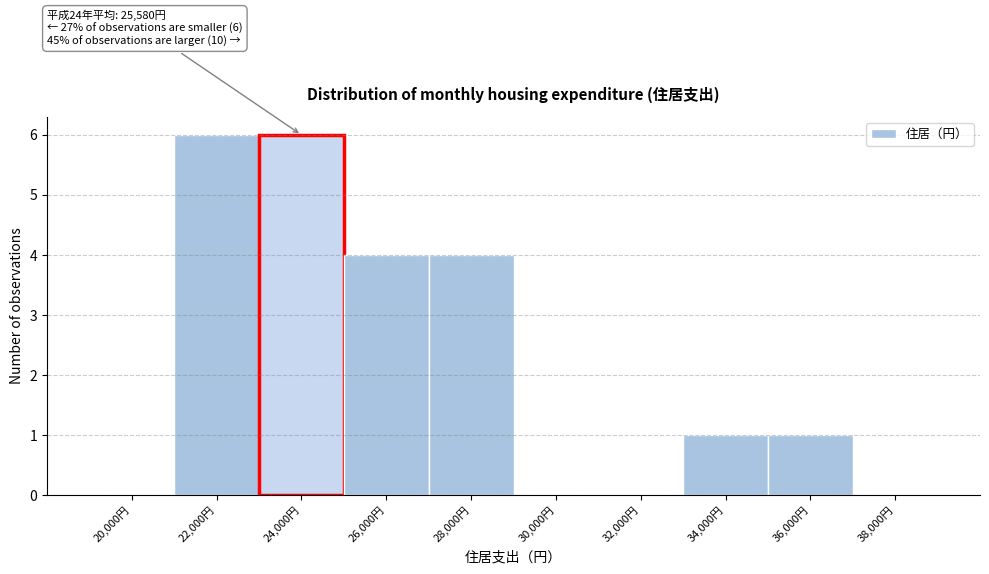

Reading left to right, list all the values displayed in this chart.

20,000円=0	22,000円=6	24,000円=6	26,000円=4	28,000円=4	30,000円=0	32,000円=0	34,000円=1	36,000円=1	38,000円=0